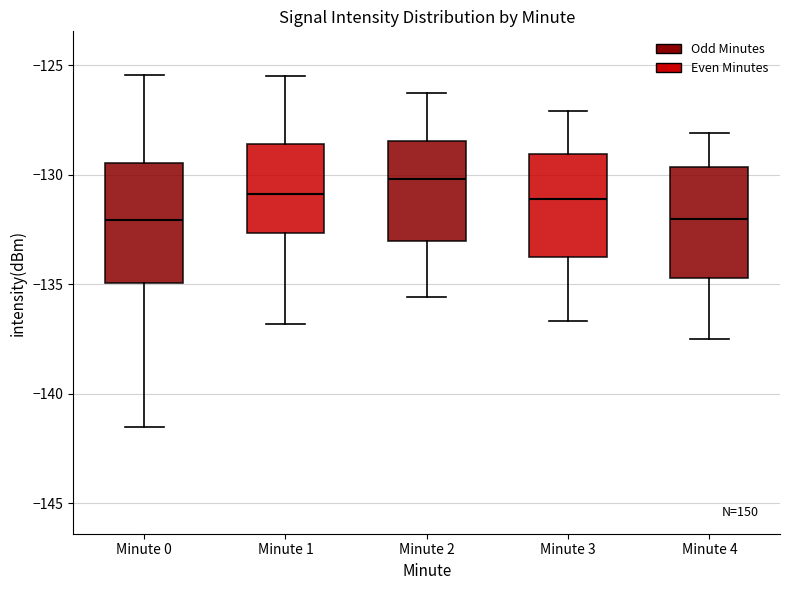

Where does the median line of the box for Minute 1 sit on the y-axis? The values are not printed on the chart, so give them approximately, as read against the axis.

-131.0